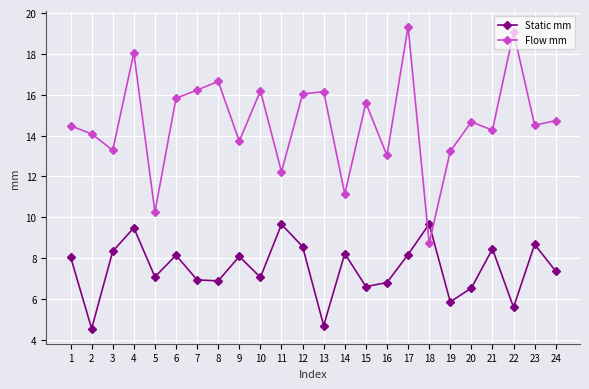

At which category does Static mm reach its first local peak?

4